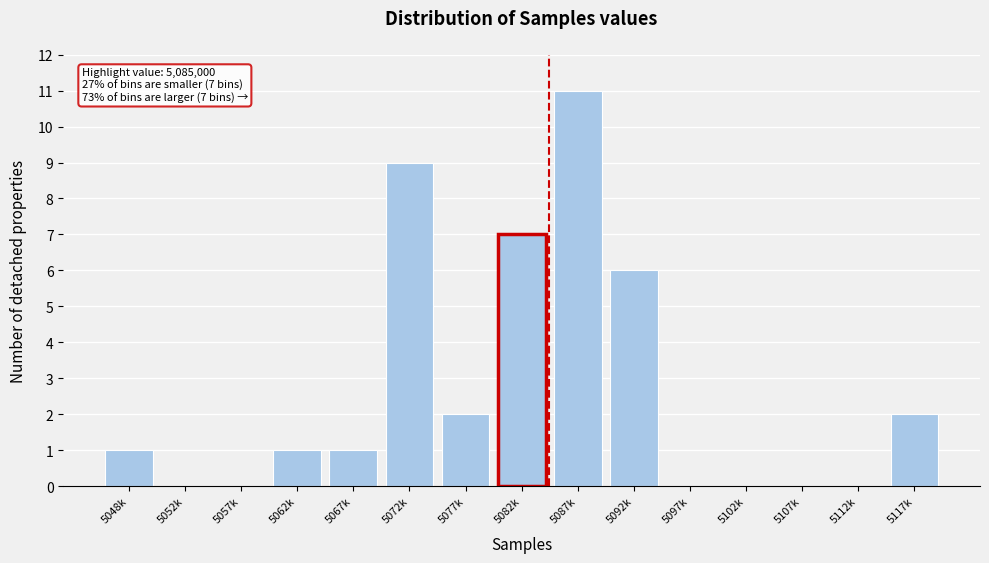

Reading left to right, what are all the values shown in this chart?

5048k=1	5052k=0	5057k=0	5062k=1	5067k=1	5072k=9	5077k=2	5082k=7	5087k=11	5092k=6	5097k=0	5102k=0	5107k=0	5112k=0	5117k=2